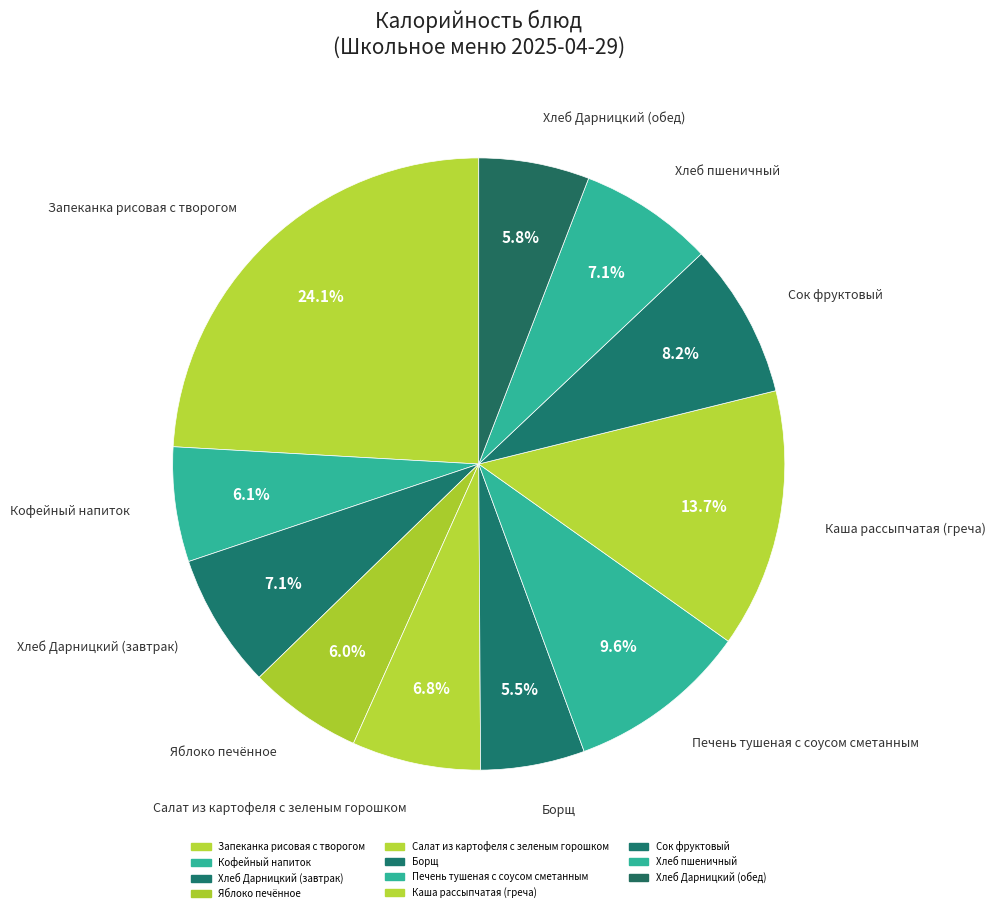

To the nearest percent, what is the difference between the Хлеб Дарницкий (завтрак) and Кофейный напиток slice percentages?

1%